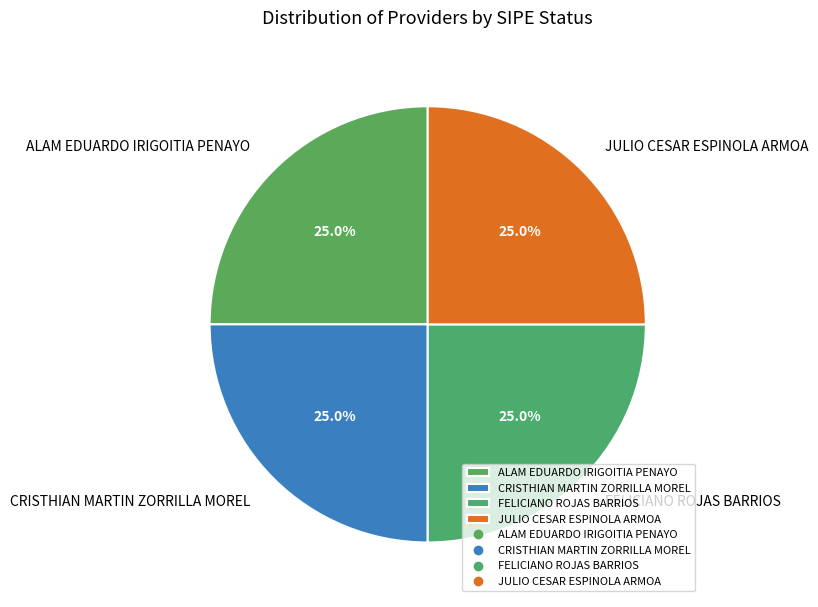

What is the ratio of the value at FELICIANO ROJAS BARRIOS to the value at ALAM EDUARDO IRIGOITIA PENAYO?

1.0